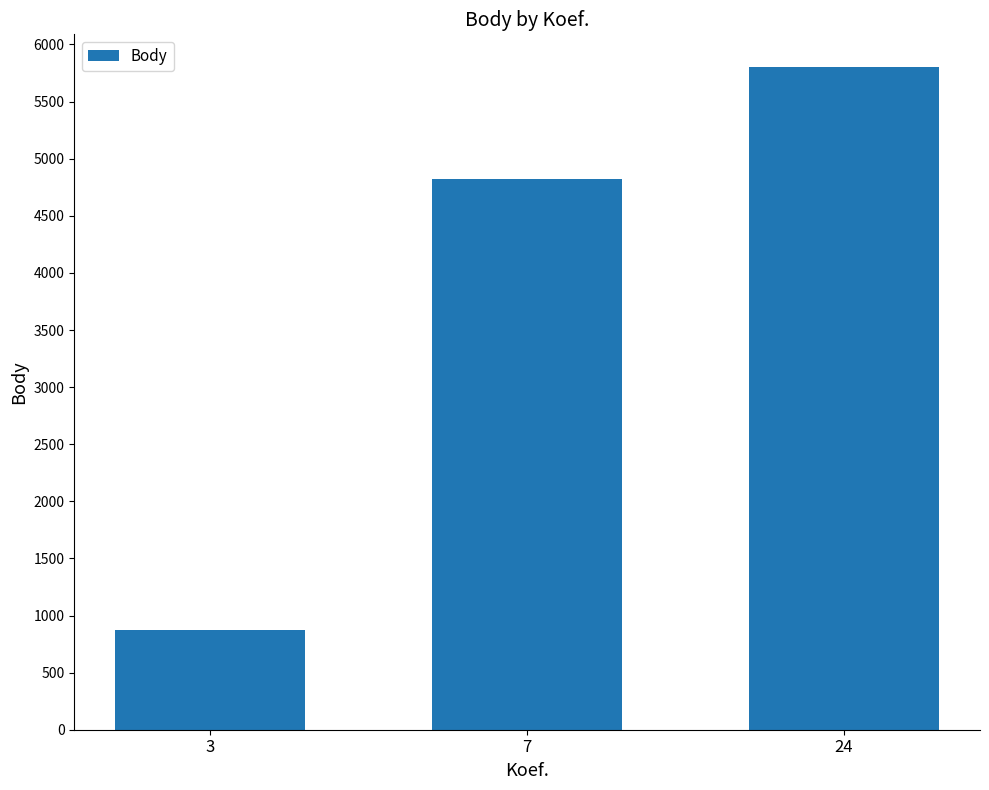

How many bars are there in total?

3